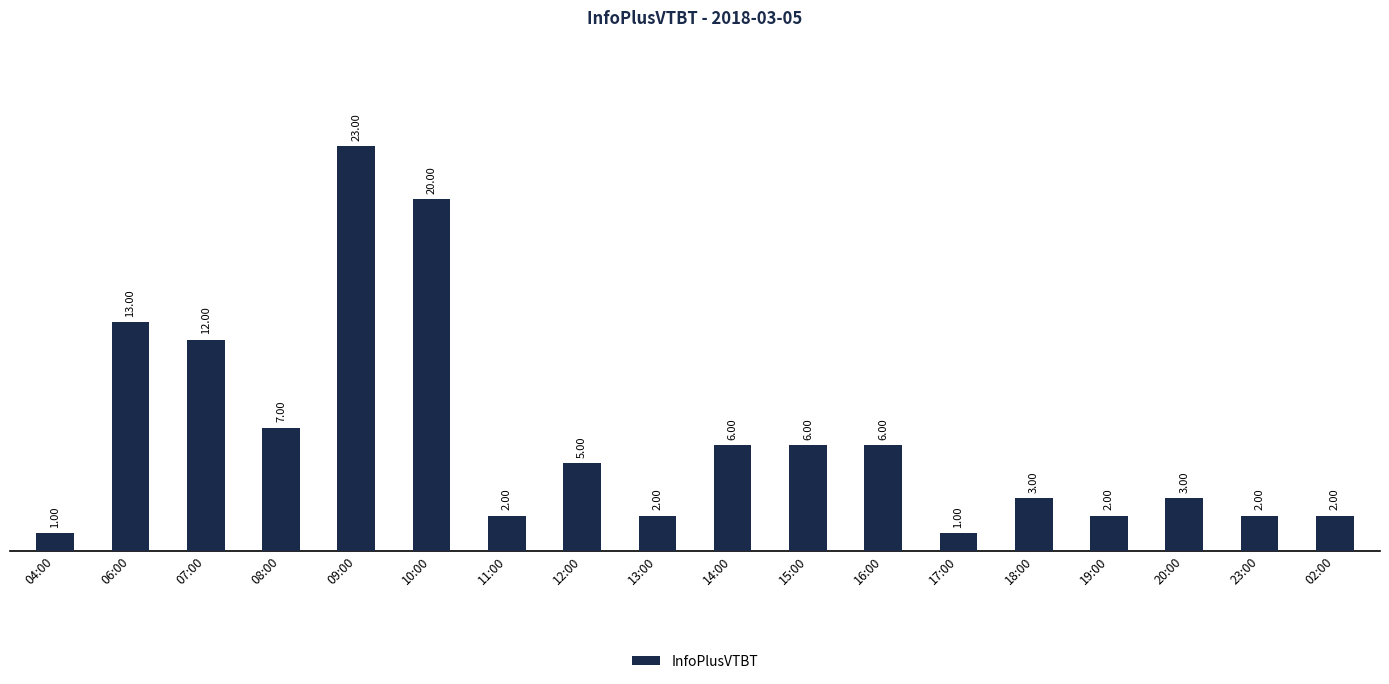

What is the change in value from 14:00 to 18:00?

-3